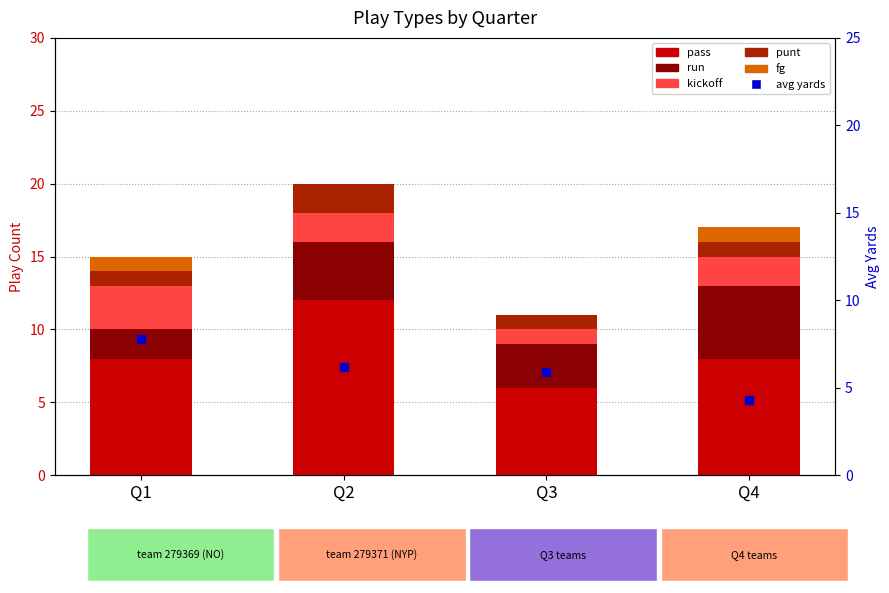

Count the number of data series in this chart.

6